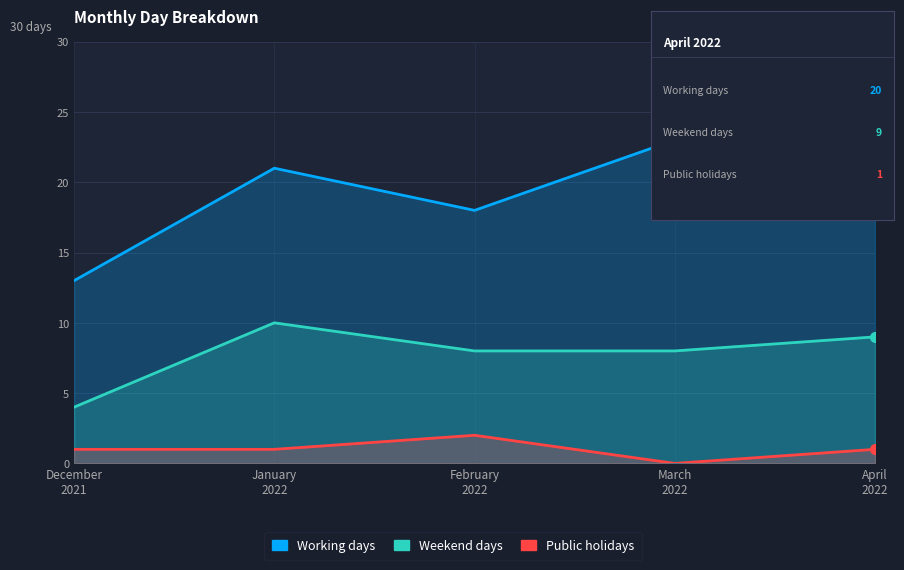

What is the total value across all series at January
2022?

32